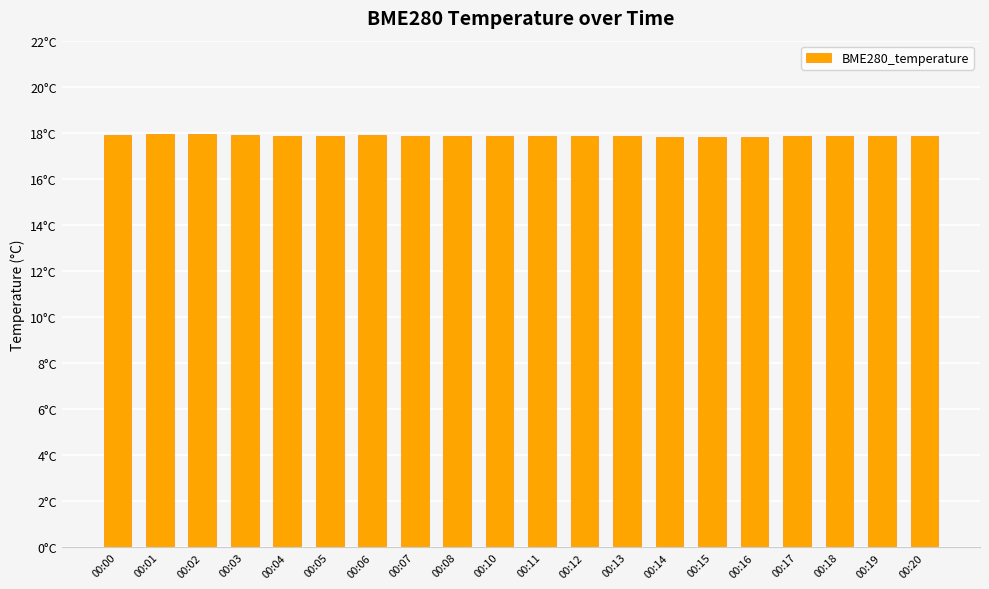

List the labels in order of value, largest first.

00:01, 00:02, 00:00, 00:03, 00:06, 00:04, 00:05, 00:19, 00:08, 00:07, 00:12, 00:10, 00:11, 00:17, 00:13, 00:18, 00:20, 00:16, 00:14, 00:15